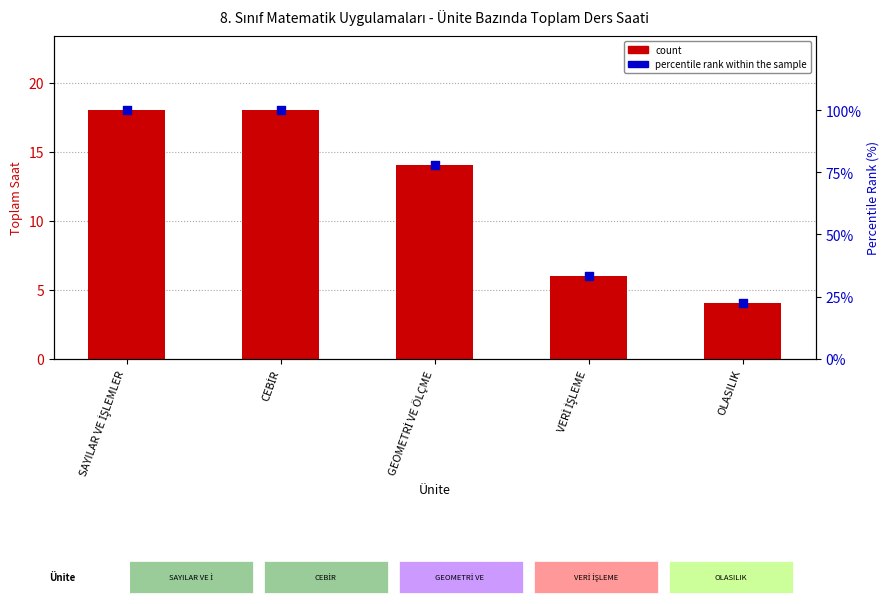

Is the value of count at VERİ İŞLEME greater than the value of percentile rank within the sample at VERİ İŞLEME?

No